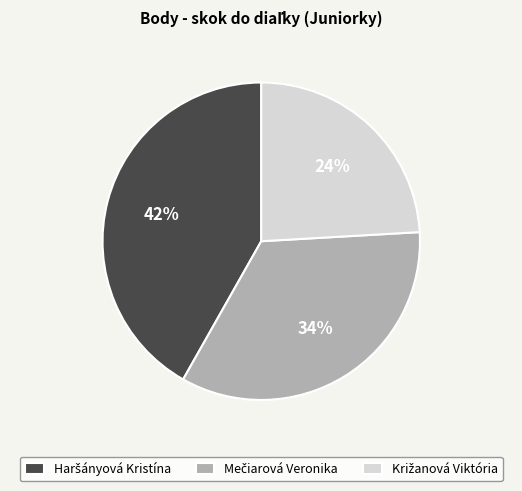

How many segments does this pie chart have?

3